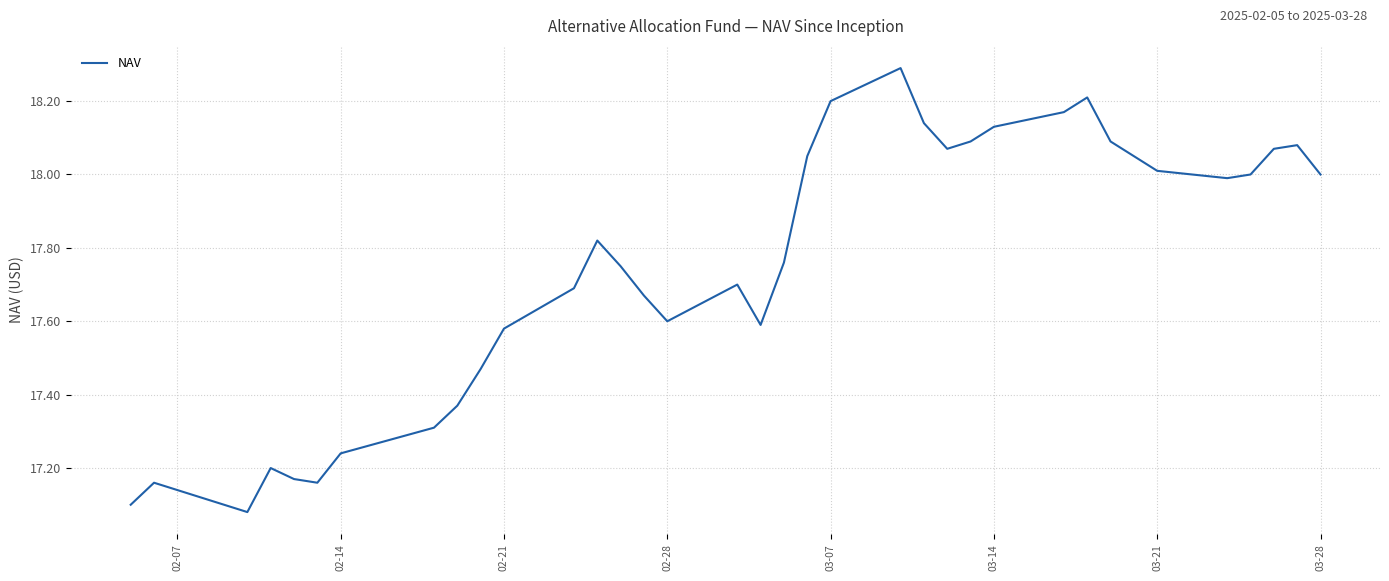

What is the difference between the maximum and minimum values?

1.2